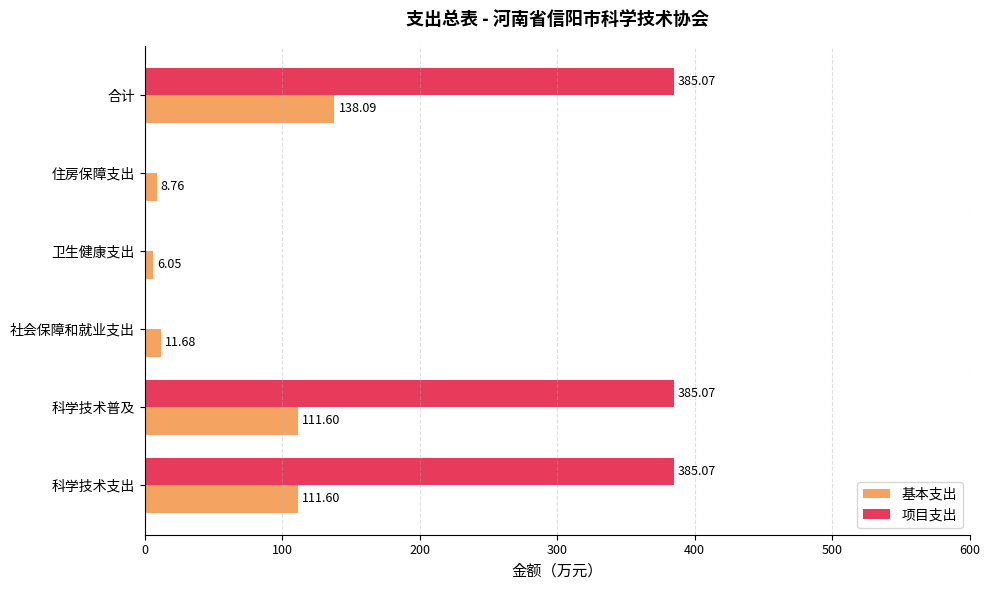

What is the sum of the 基本支出 values at 卫生健康支出 and 合计?

144.1